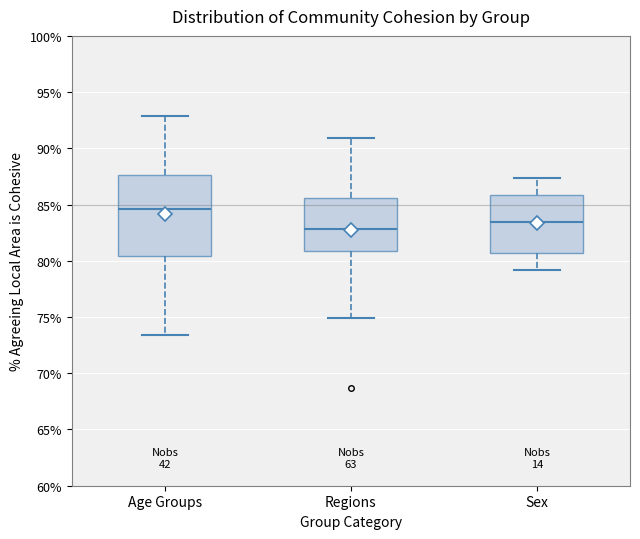

Reading left to right, transcribe this box plot: for each box, give where its median line is, the range the box spans, and where its two whiskers end, as read against the y-axis. The values are not printed on the chart, so give them approximately, as read against the axis.

Age Groups: median 84.5, box 80.5 to 87.5, whiskers 73.5 to 93.0
Regions: median 83.0, box 81.0 to 85.5, whiskers 75.0 to 91.0
Sex: median 83.5, box 80.5 to 86.0, whiskers 79.0 to 87.5